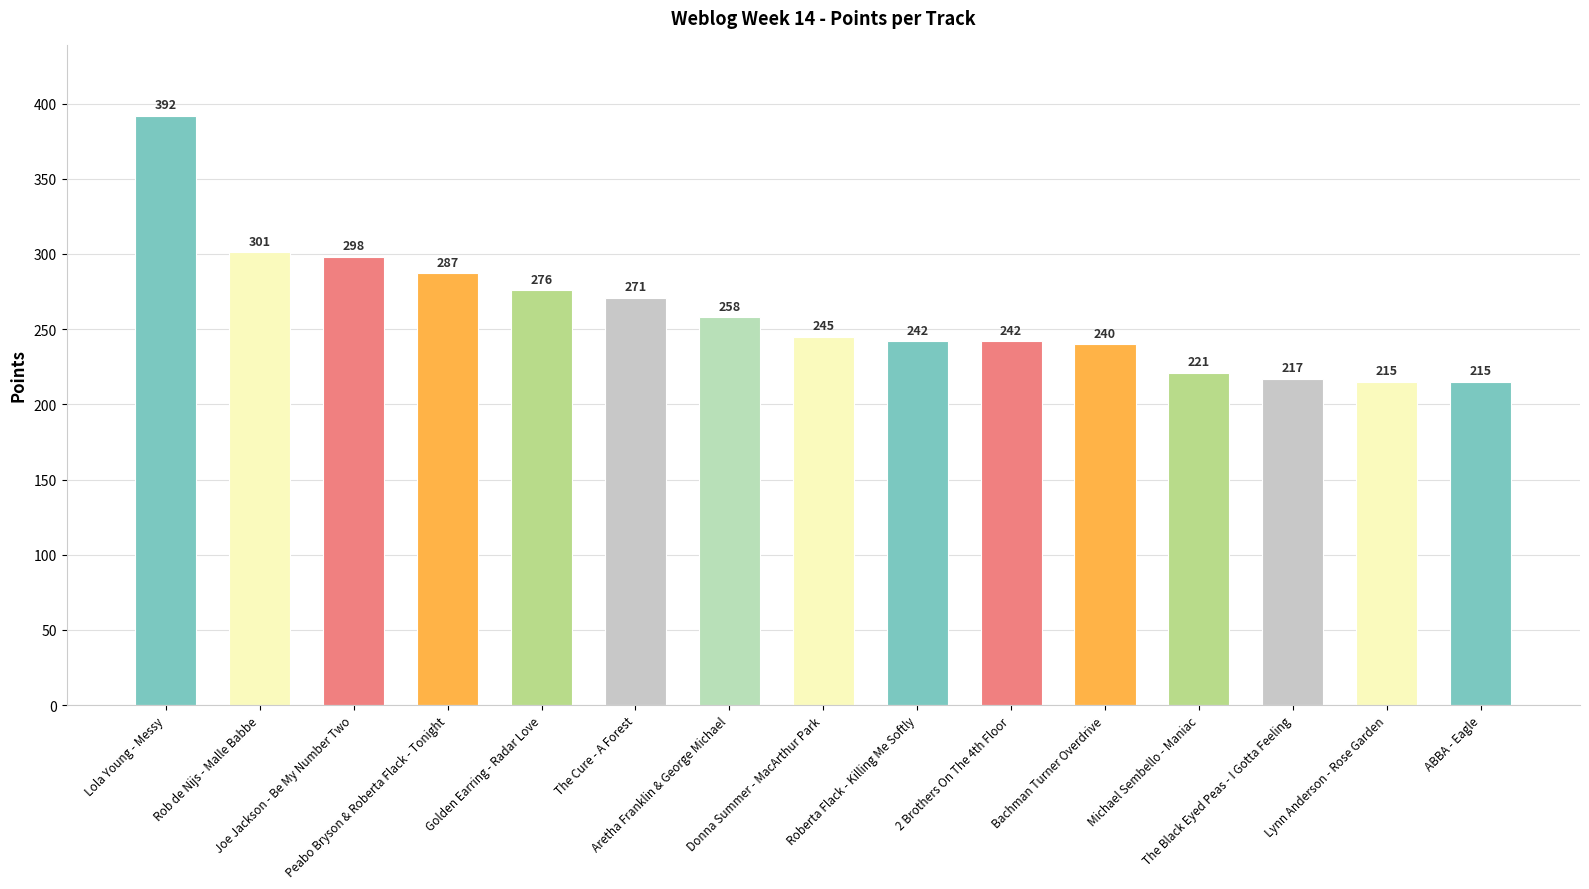

Are the bars grouped side by side (vs. stacked)?

No